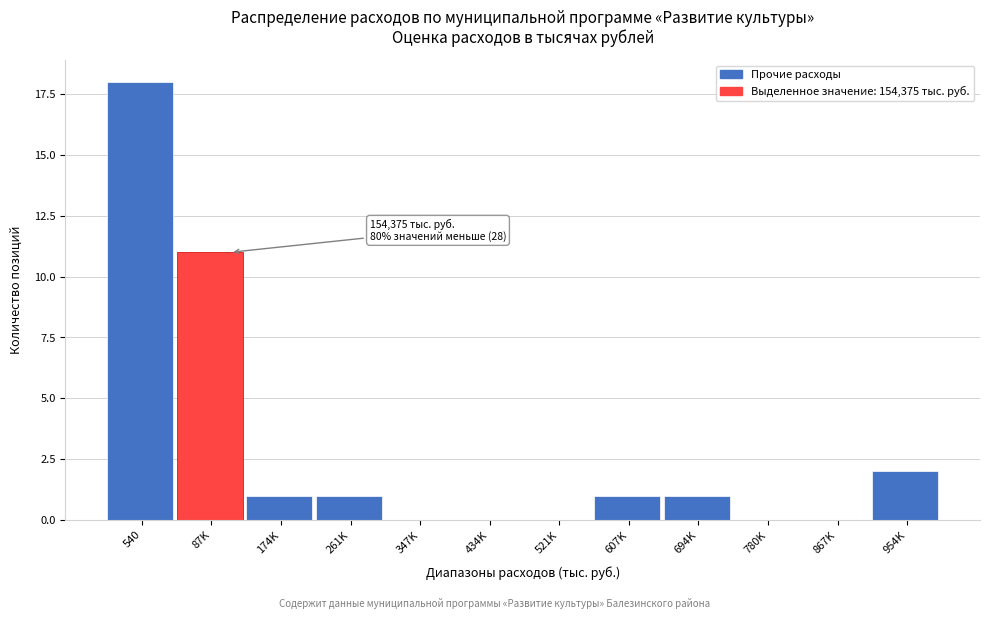

Reading right to left, extract all data points from this chart.

954K=2	867K=0	780K=0	694K=1	607K=1	521K=0	434K=0	347K=0	261K=1	174K=1	87K=11	540=18